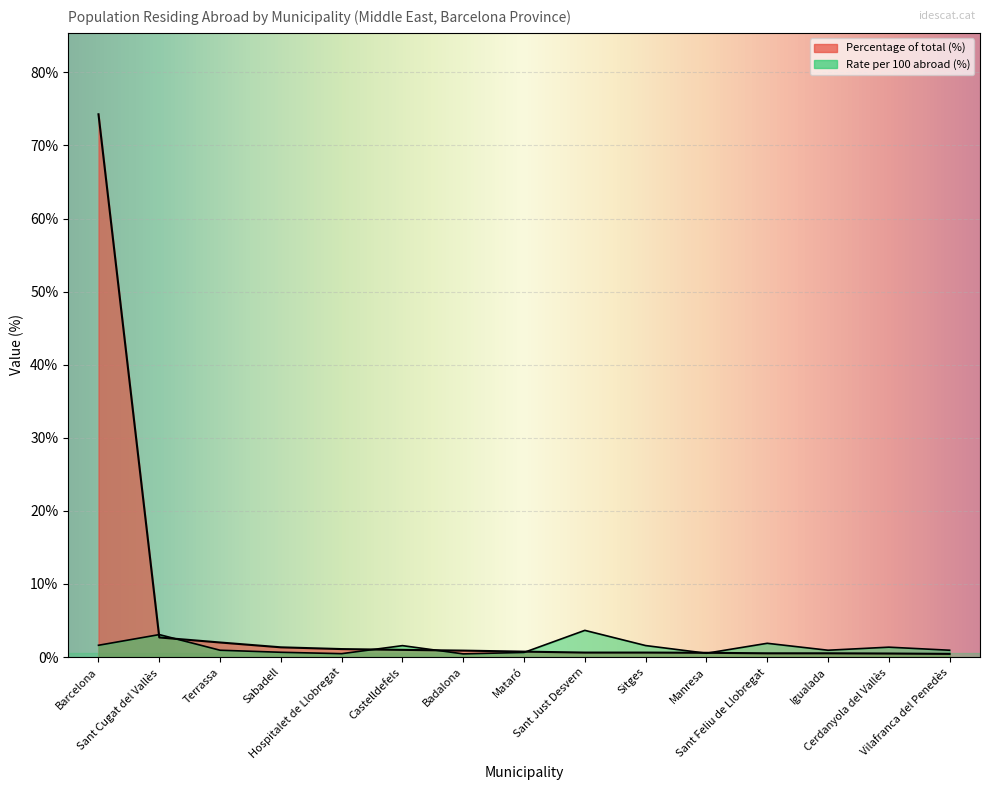

What is the difference between the Population residing abroad values at Badalona and Vilafranca del Penedès?

0.5